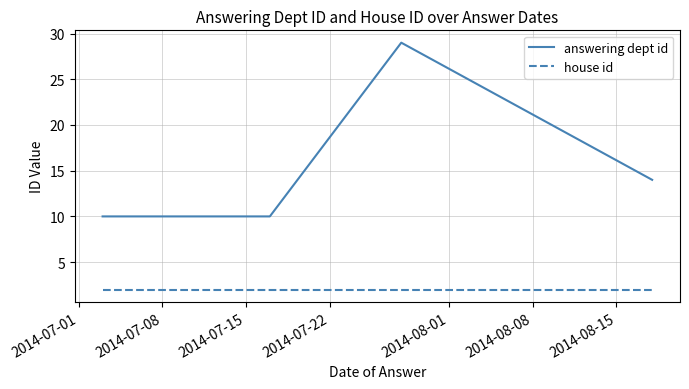

What is the sum of all answering dept id values?

73